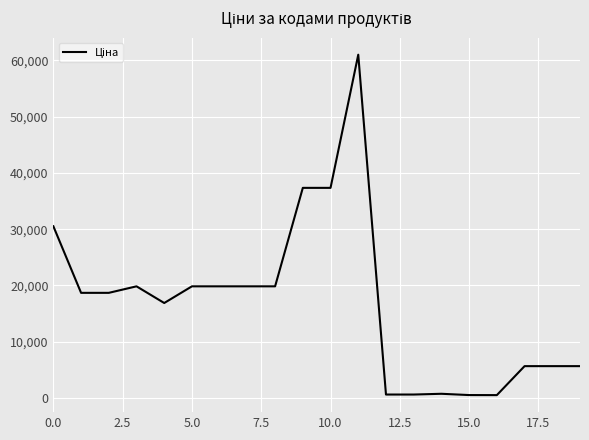

What is the maximum value shown in the chart?

61024.7